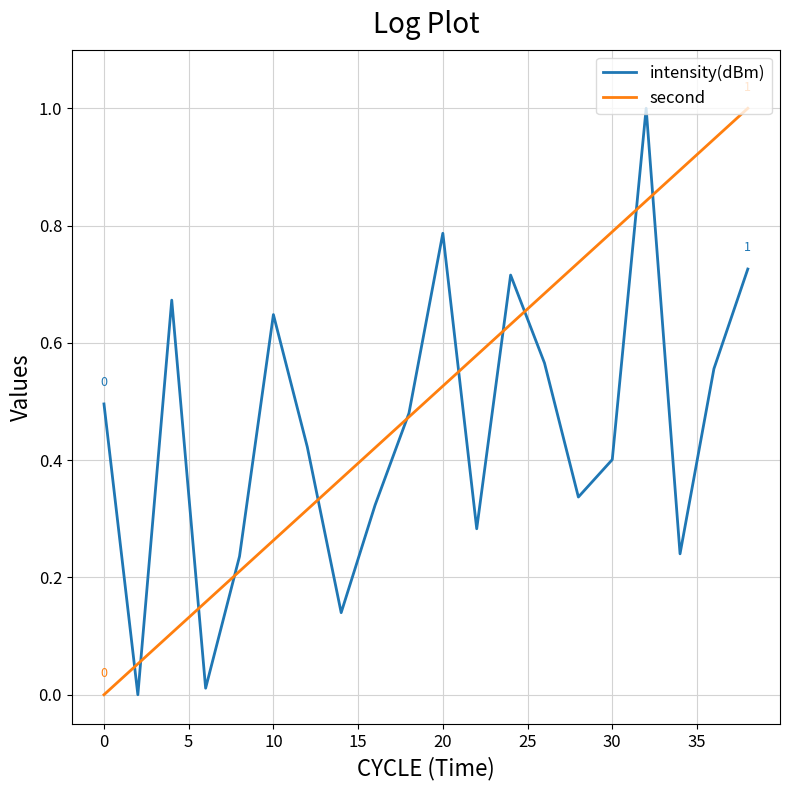

What is the highest value of the intensity(dBm) series?

1.0